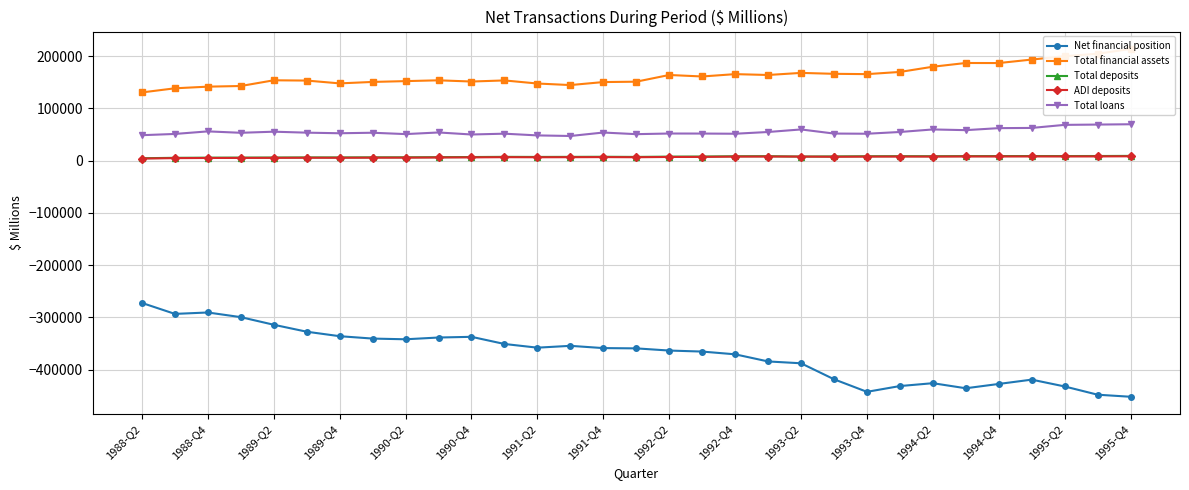

True or false: ADI deposits has more than 1 interior local peaks.

True